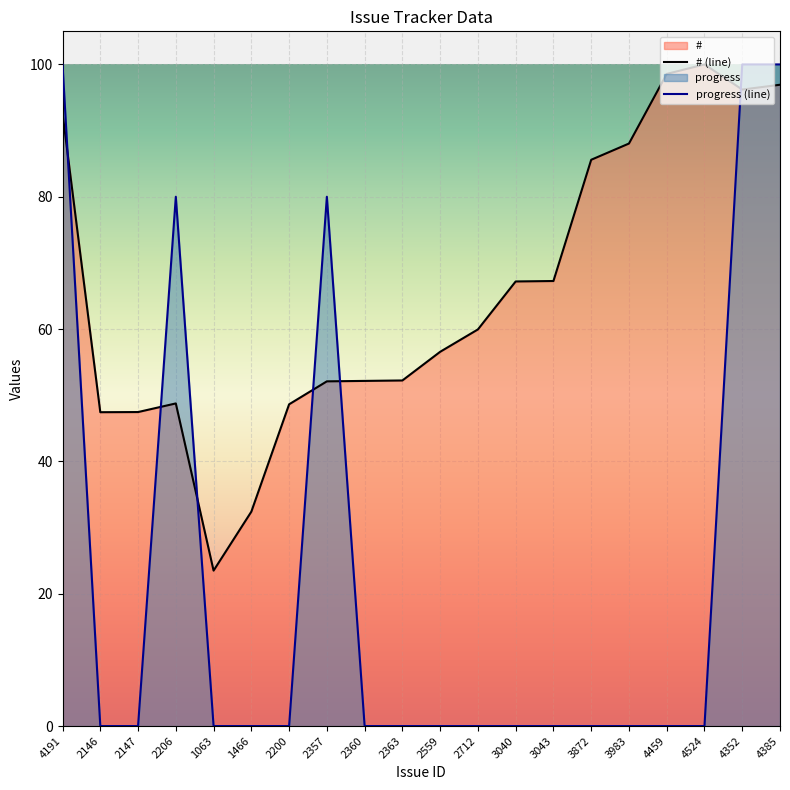

Rank the series by their maximum value, from lowest to highest.

# (line), progress (line)